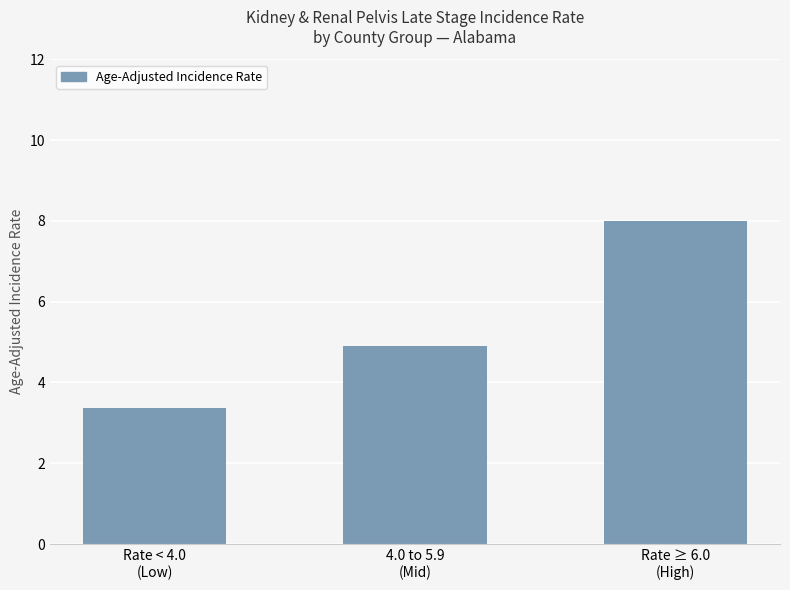

What is the greatest value displayed?

8.0